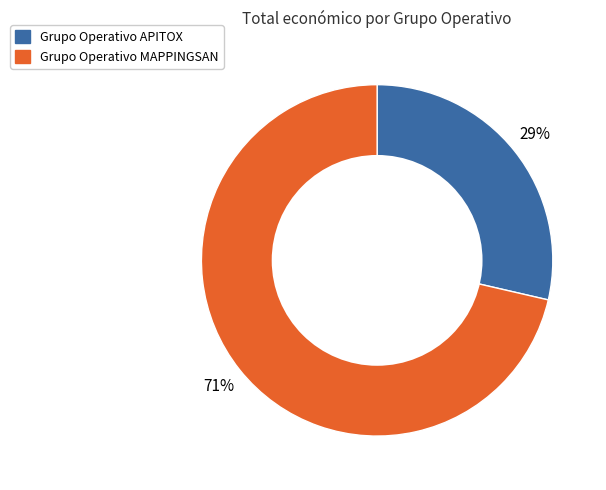

Between Grupo Operativo MAPPINGSAN and Grupo Operativo APITOX, which is larger?

Grupo Operativo MAPPINGSAN